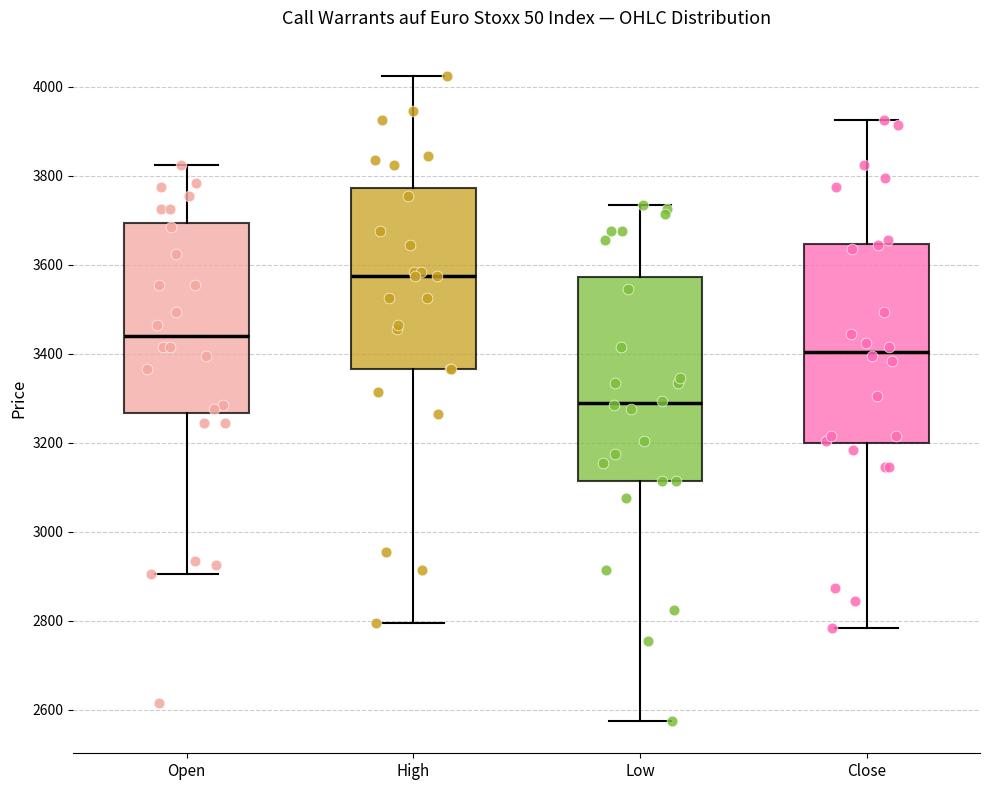

Reading left to right, read every box against the y-axis: the position of its median line, the range the box covers, and the ends of its whiskers. The values are not printed on the chart, so give them approximately, as read against the axis.

Open: median 3440, box 3260 to 3700, whiskers 2900 to 3820
High: median 3580, box 3360 to 3780, whiskers 2800 to 4020
Low: median 3300, box 3120 to 3580, whiskers 2580 to 3740
Close: median 3400, box 3200 to 3640, whiskers 2780 to 3920